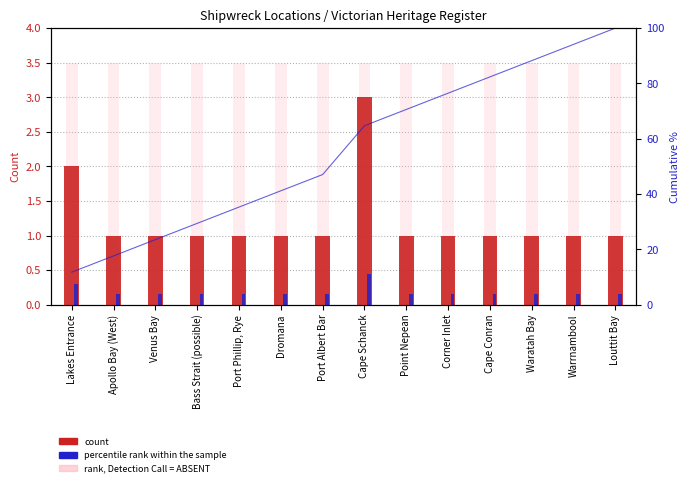

How many bars are there in each group?

3